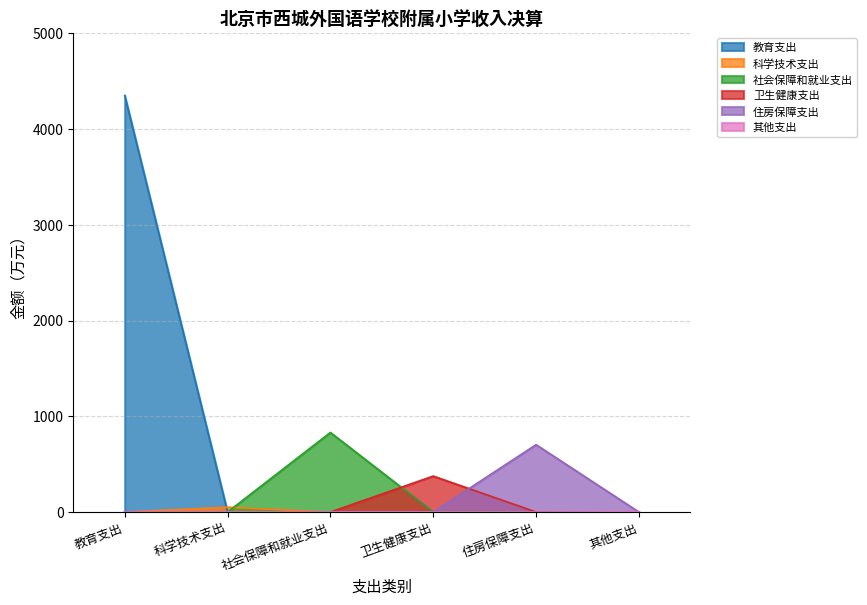

The value of 社会保障和就业支出 at 住房保障支出 is 0.0. True or false?

True